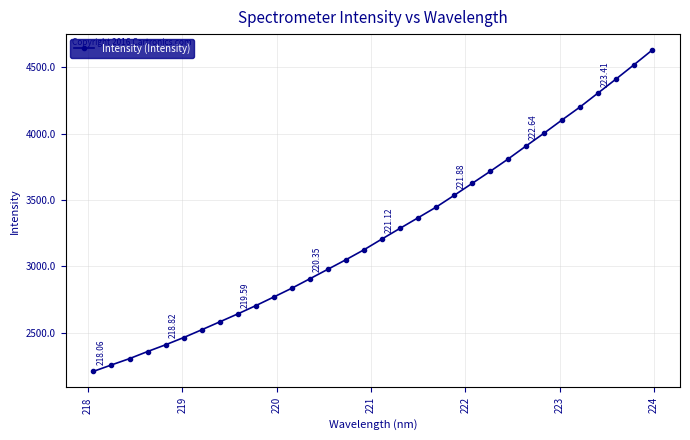

True or false: there are more than 2 points higher than both neighbors.

False